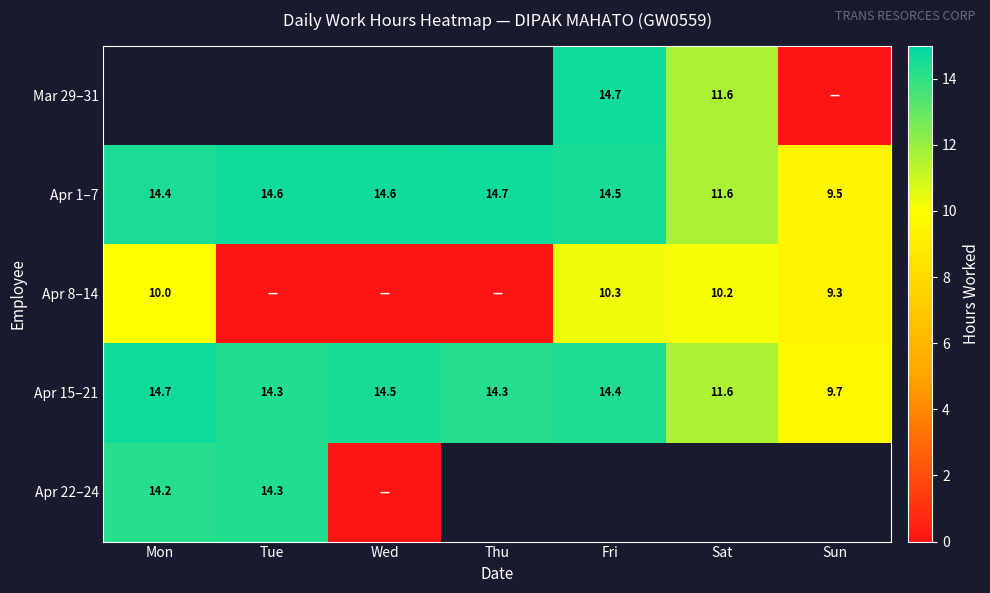

The value of Apr 8–14 at Mon is 10.0. True or false?

True